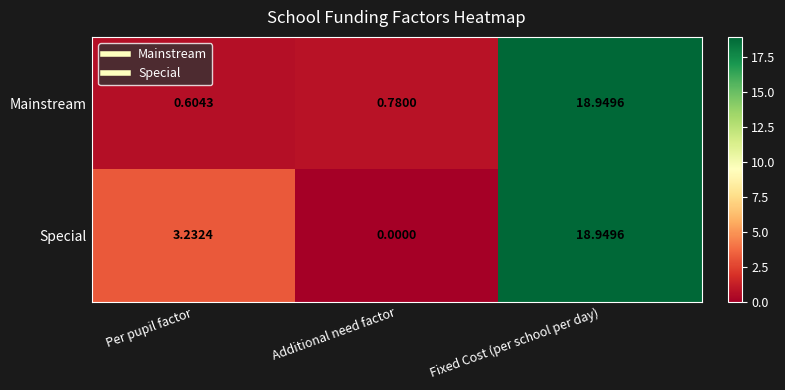

At which category is the sum across all series the highest?

Fixed Cost (per school per day)